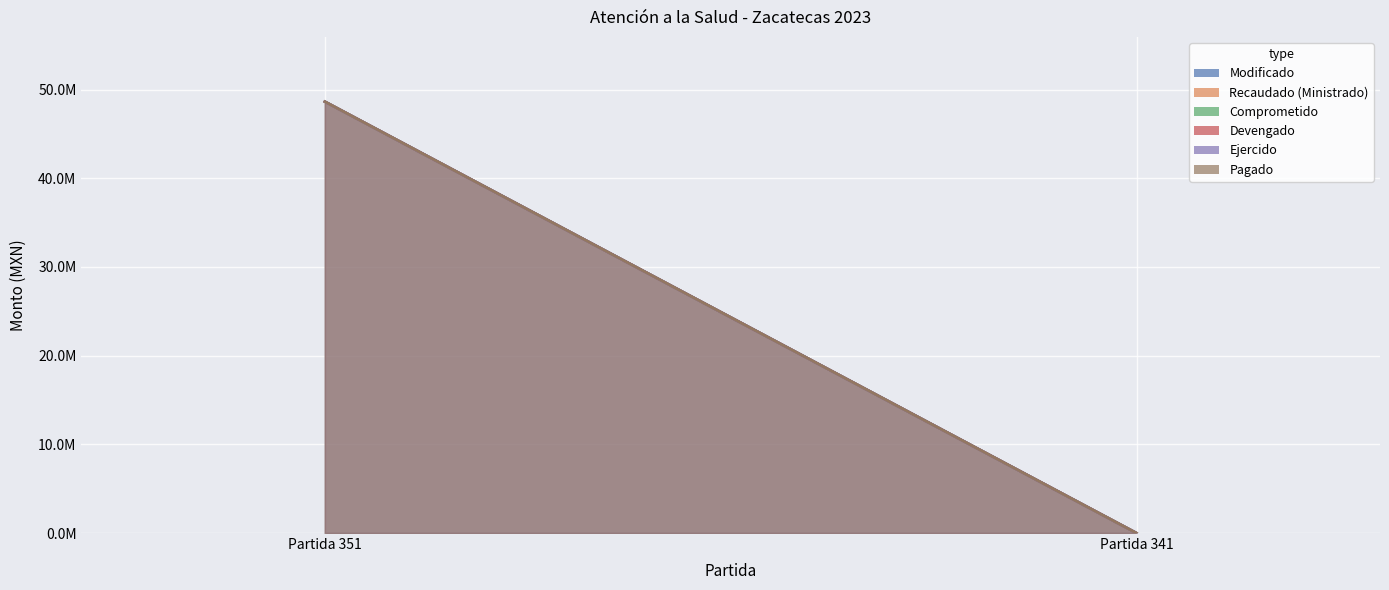

What are all the series names shown in the legend?

Modificado, Recaudado (Ministrado), Comprometido, Devengado, Ejercido, Pagado